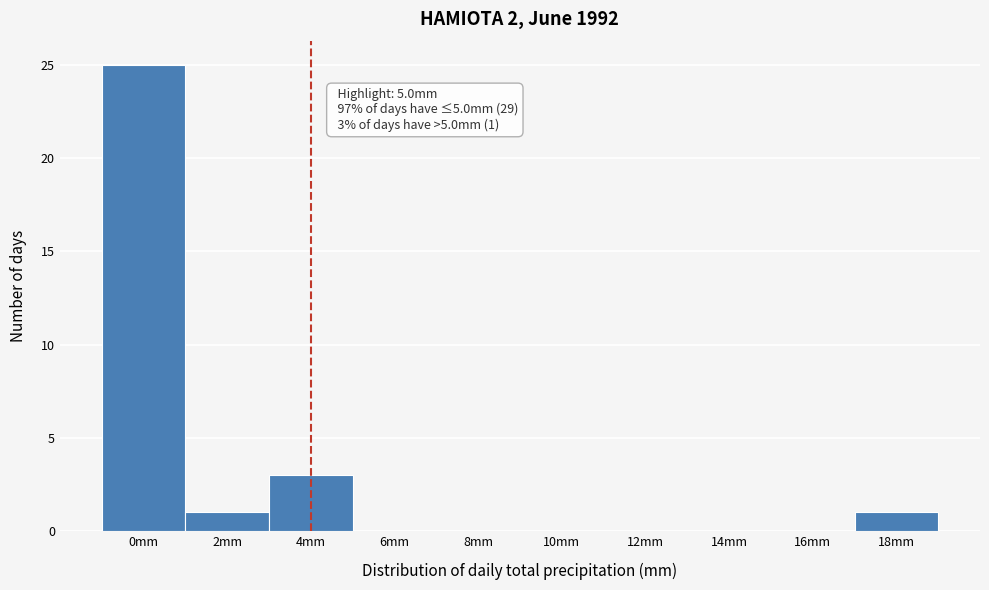

Reading left to right, transcribe all the data shown in this chart.

0mm=25	2mm=1	4mm=3	6mm=0	8mm=0	10mm=0	12mm=0	14mm=0	16mm=0	18mm=1